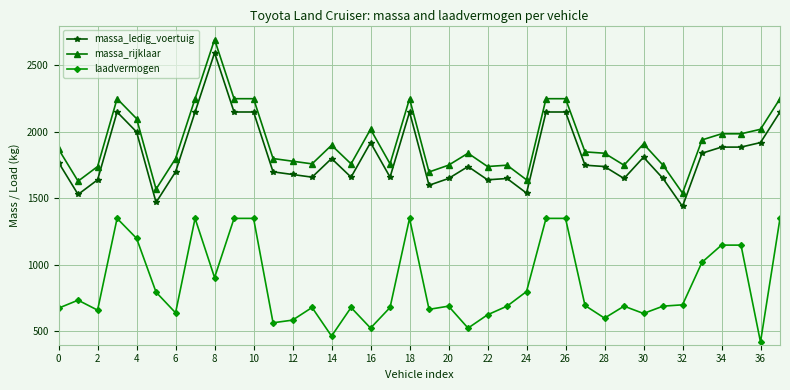

True or false: laadvermogen has more than 1 points higher than both neighbors.

True